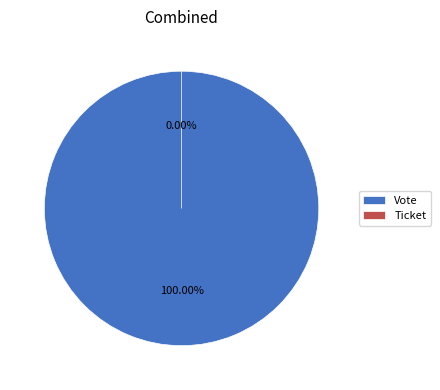

True or false: Vote accounts for 100% of the total.

True